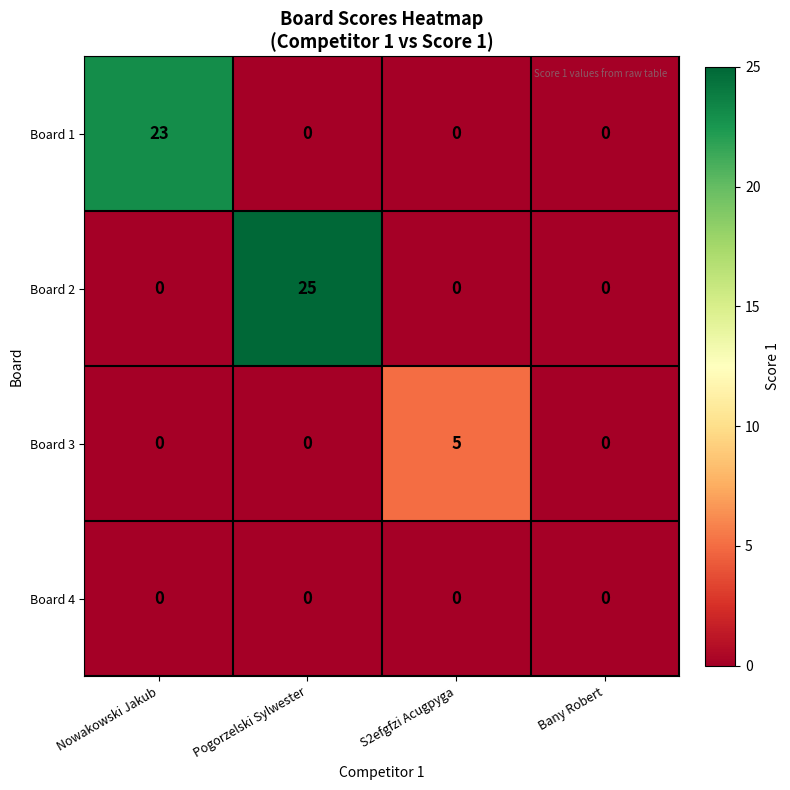

List the series in order of their peak value, lowest first.

Board 4, Board 3, Board 1, Board 2